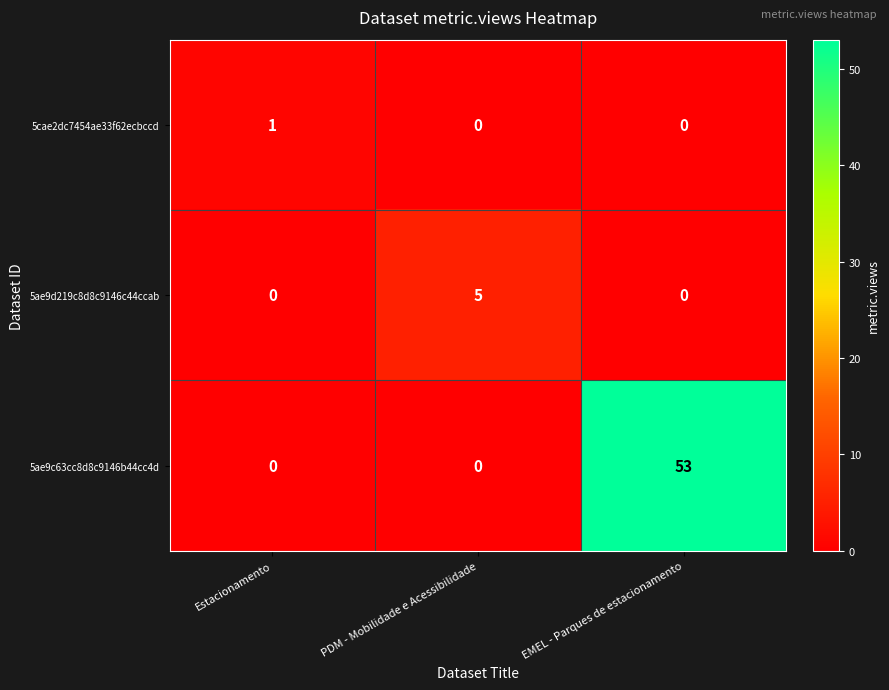

What is the sum of the 5ae9d219c8d8c9146c44ccab values at Estacionamento and PDM - Mobilidade e Acessibilidade?

5